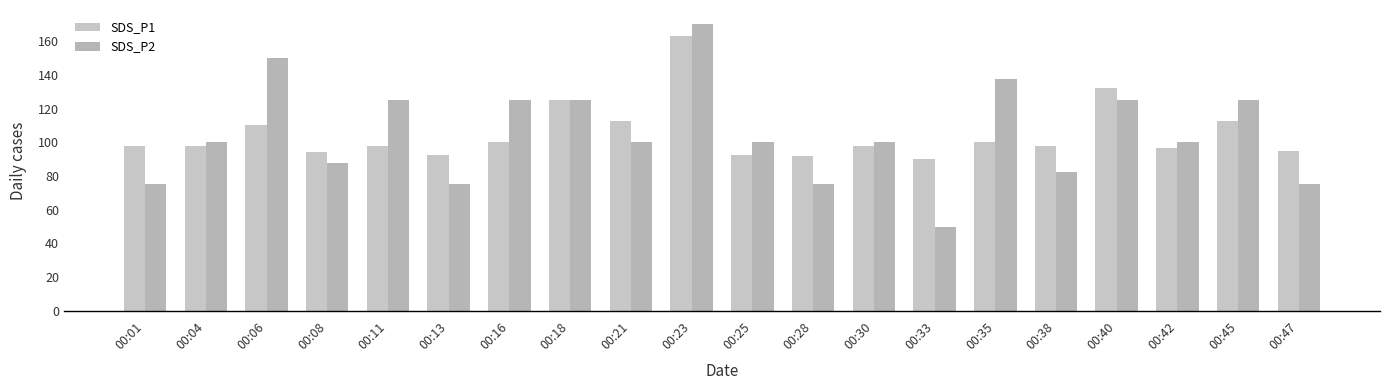

At which category is the sum across all series the highest?

00:23